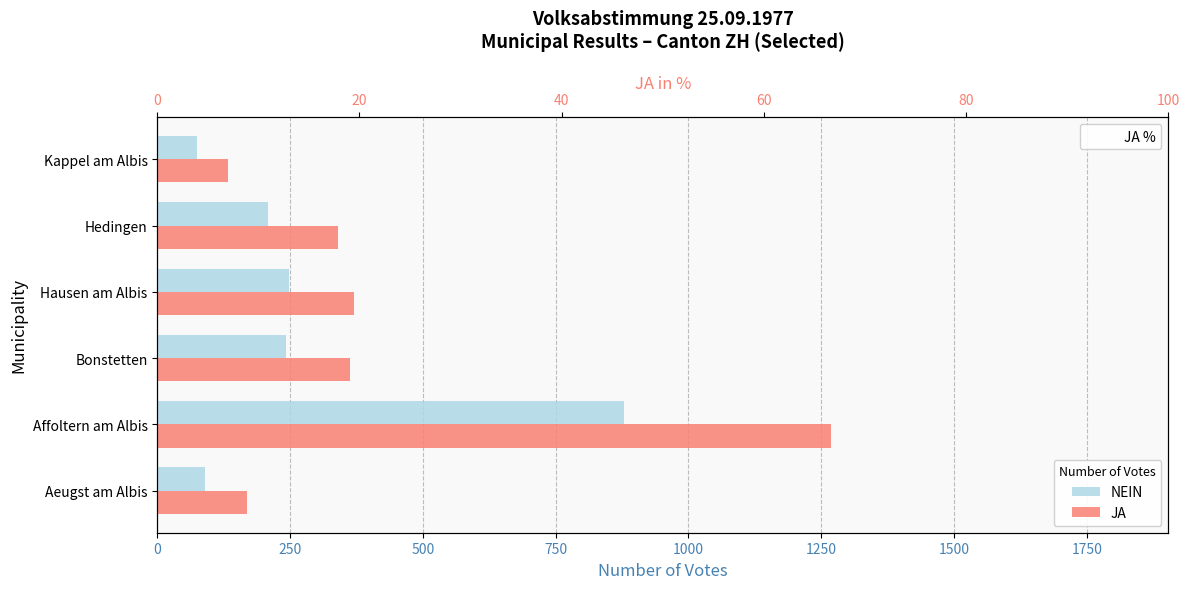

How many bars are there in each group?

2